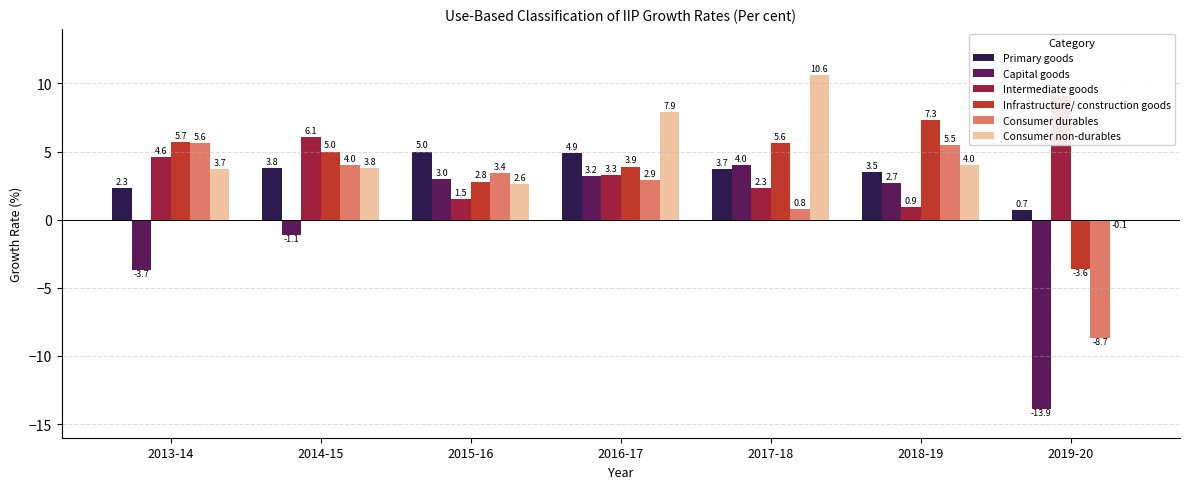

At which label is Infrastructure/ construction goods closest to 1?

2015-16